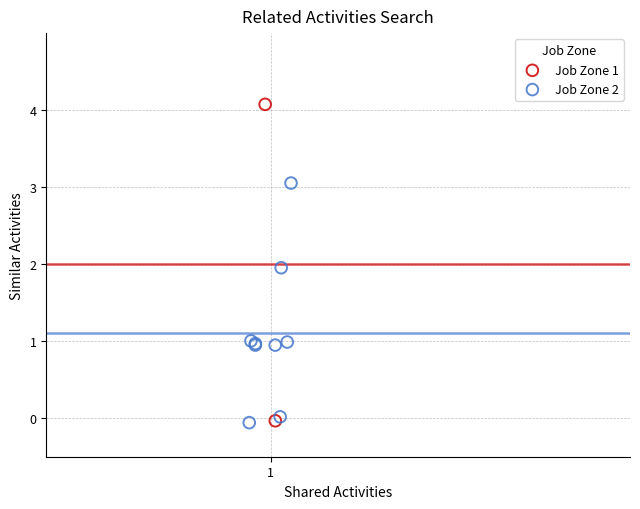

What are all the series names shown in the legend?

Job Zone 1, Job Zone 2